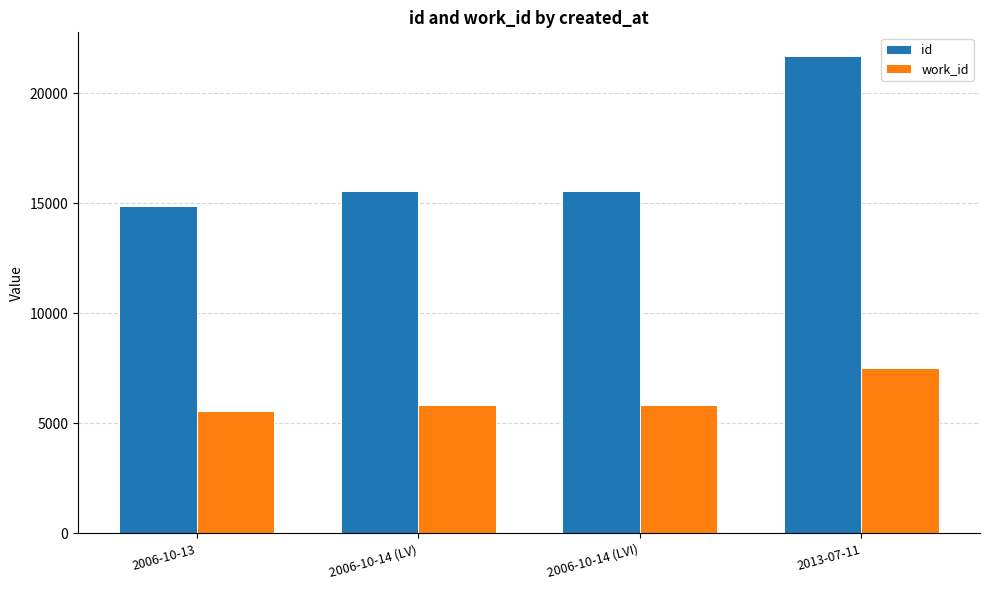

Read the work_id value at 2006-10-13, to the nearest 50.

5600